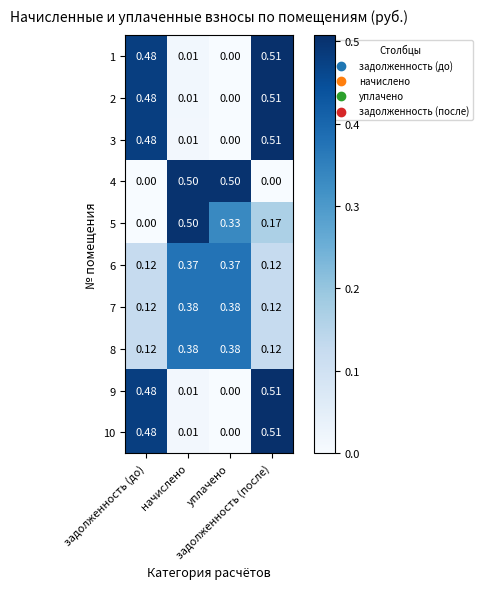

Reading left to right, list all the values displayed in this chart.

1: задолженность (до)=0.5	начислено=0.0	уплачено=0.0	задолженность (после)=0.5
2: задолженность (до)=0.5	начислено=0.0	уплачено=0.0	задолженность (после)=0.5
3: задолженность (до)=0.5	начислено=0.0	уплачено=0.0	задолженность (после)=0.5
4: задолженность (до)=0.0	начислено=0.5	уплачено=0.5	задолженность (после)=0.0
5: задолженность (до)=0.0	начислено=0.5	уплачено=0.3	задолженность (после)=0.2
6: задолженность (до)=0.1	начислено=0.4	уплачено=0.4	задолженность (после)=0.1
7: задолженность (до)=0.1	начислено=0.4	уплачено=0.4	задолженность (после)=0.1
8: задолженность (до)=0.1	начислено=0.4	уплачено=0.4	задолженность (после)=0.1
9: задолженность (до)=0.5	начислено=0.0	уплачено=0.0	задолженность (после)=0.5
10: задолженность (до)=0.5	начислено=0.0	уплачено=0.0	задолженность (после)=0.5